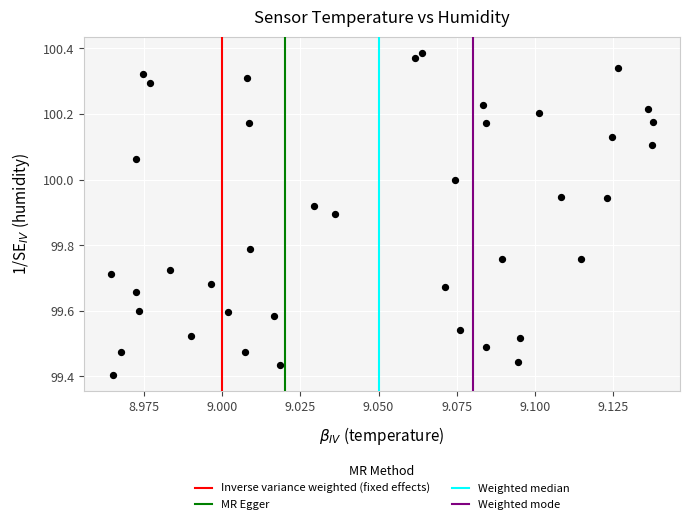

What is the range of Y values (max minus min)?

1.0